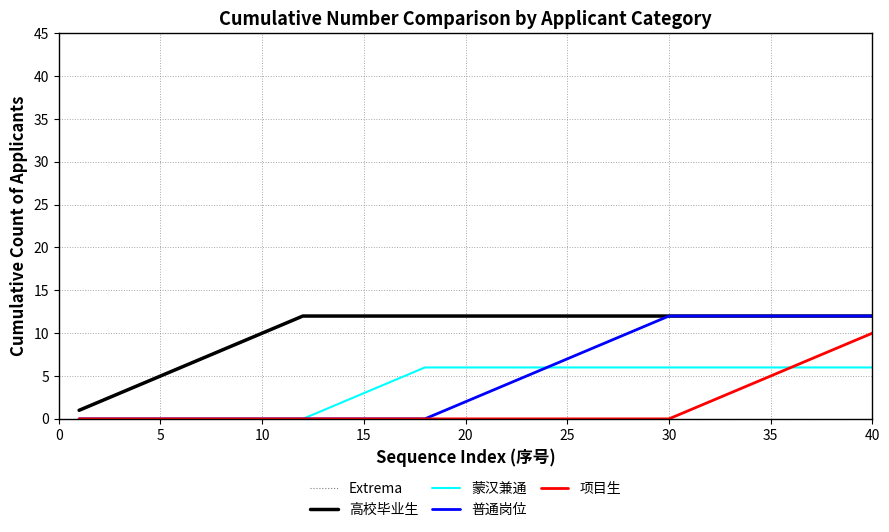

What is the difference between the second highest and second lowest values in the 高校毕业生 series?

10